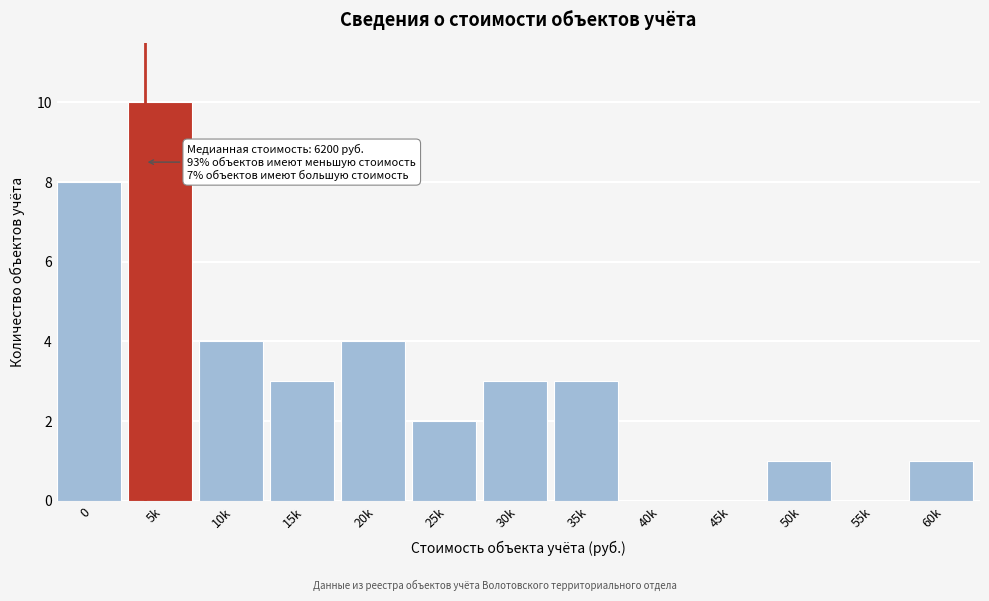

Reading left to right, what are all the values shown in this chart?

0=8	5k=10	10k=4	15k=3	20k=4	25k=2	30k=3	35k=3	40k=0	45k=0	50k=1	55k=0	60k=1